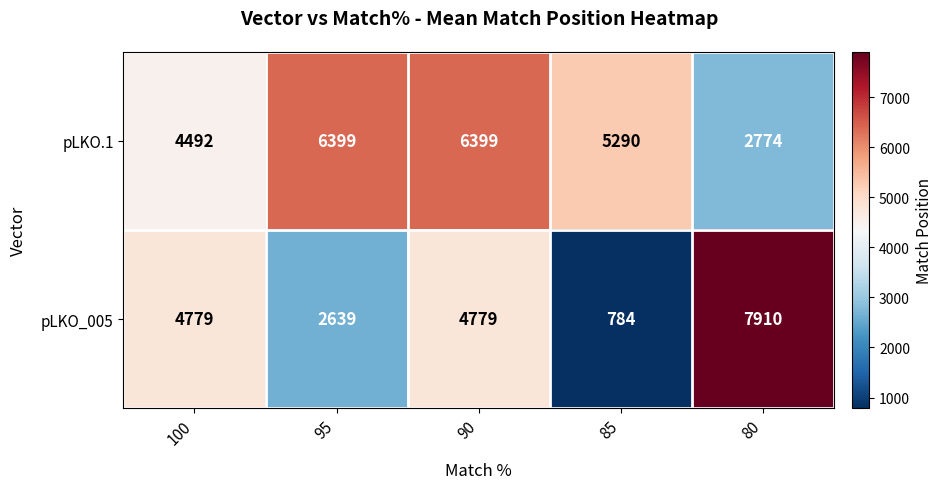

What is the difference between the pLKO_005 values at 95 and 85?

1855